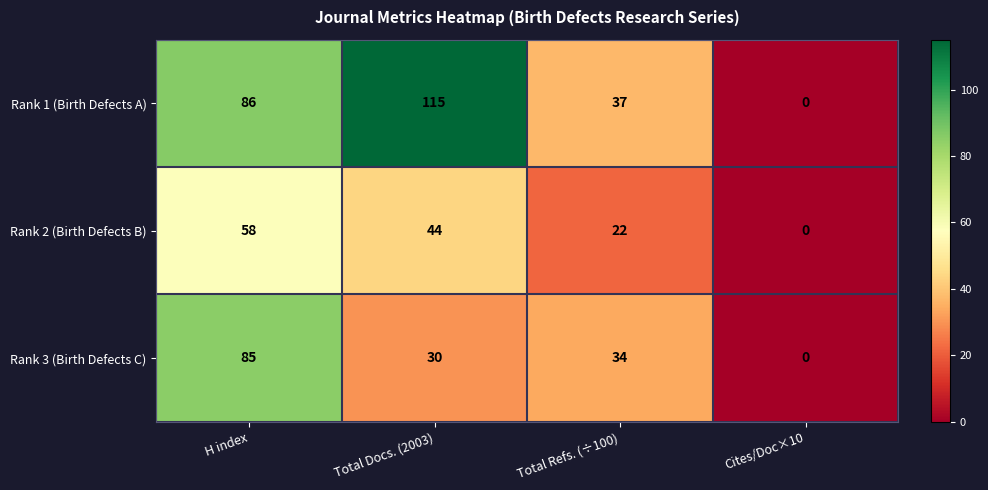

List the series in order of their overall mean, highest first.

Rank 1 (Birth Defects A), Rank 3 (Birth Defects C), Rank 2 (Birth Defects B)